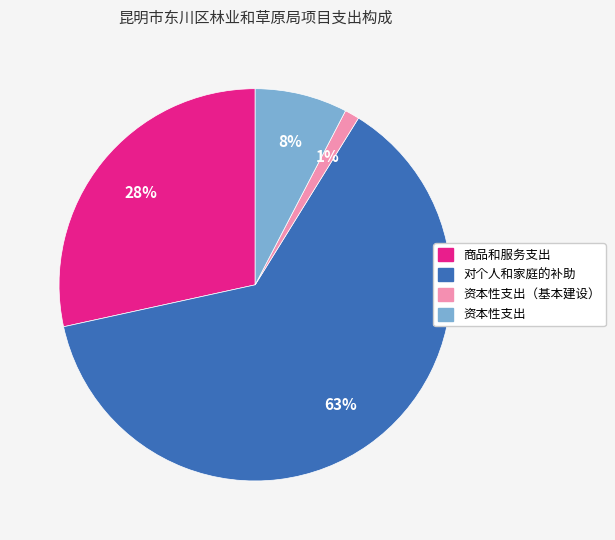

Is there a majority slice in this chart?

Yes